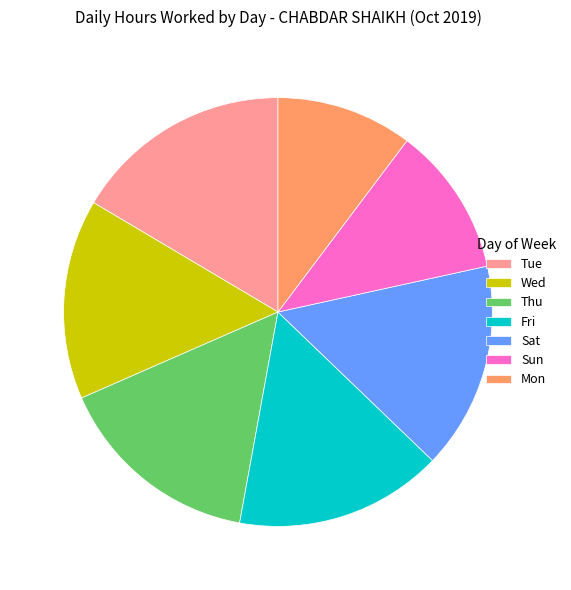

True or false: Sat accounts for 16% of the total.

True